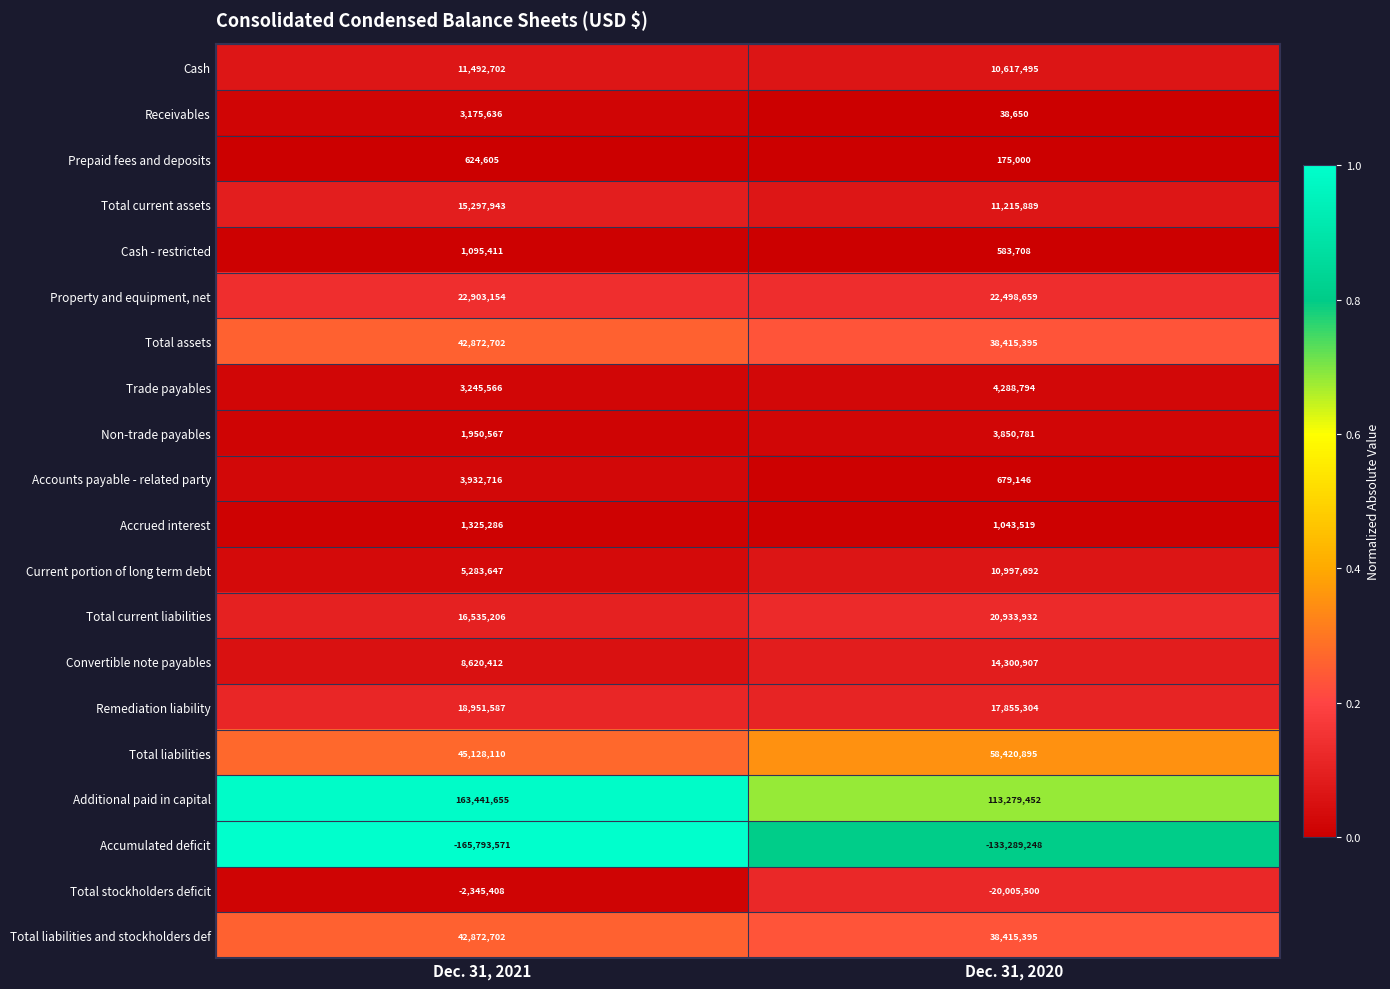

Which series has the largest total across all categories?

Additional paid in capital